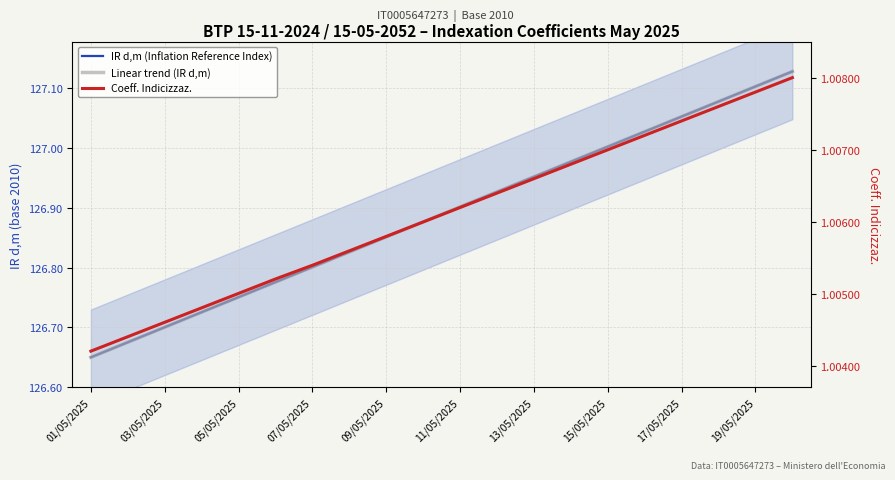

What is the sum of the Coeff. Indicizzaz. values at 11 and 18?

2.0